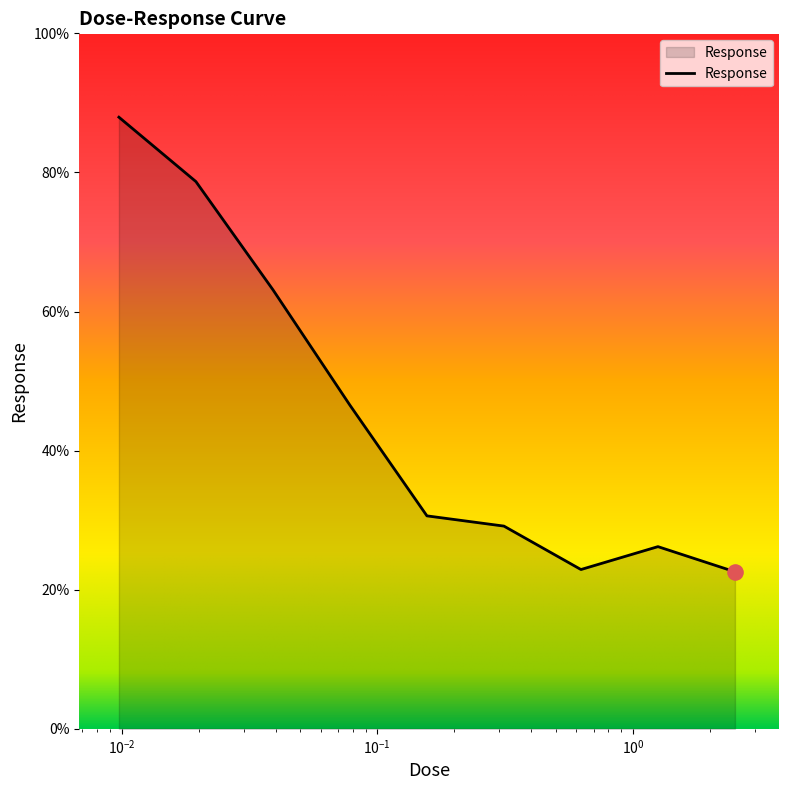

What is the difference between the maximum and minimum values?

65.4